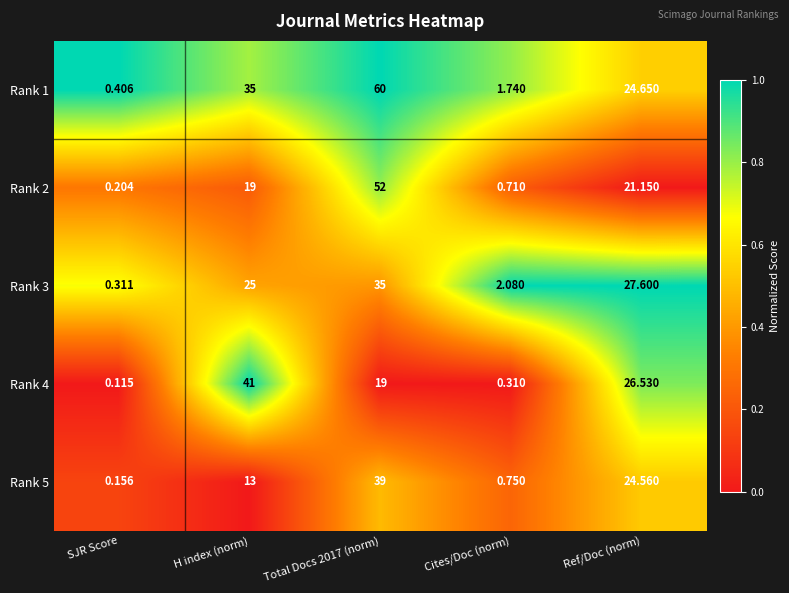

At which label does Rank 4 first exceed 19?

H index (norm)